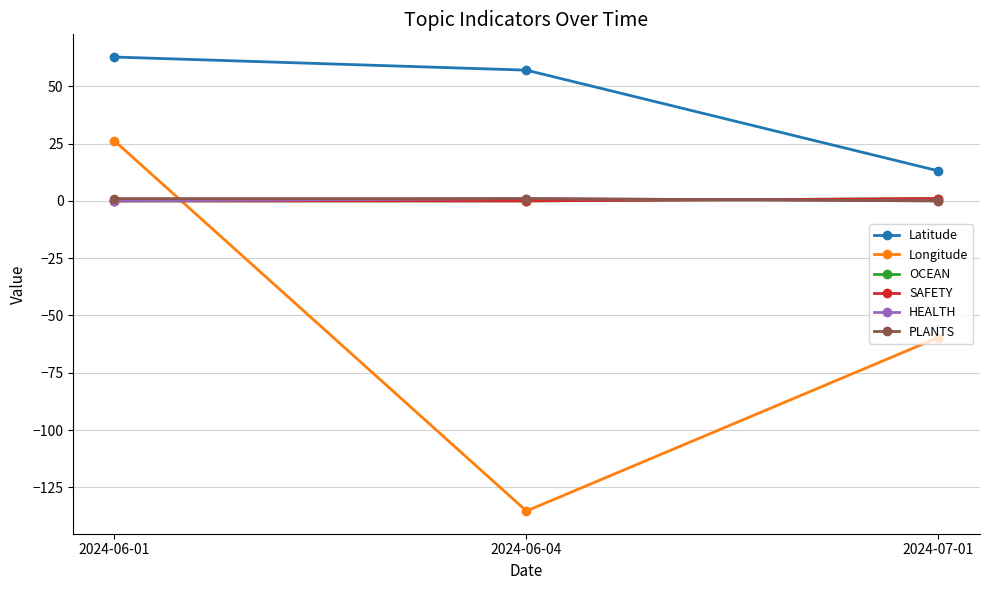

At how many categories does at least one series exceed 56?

2